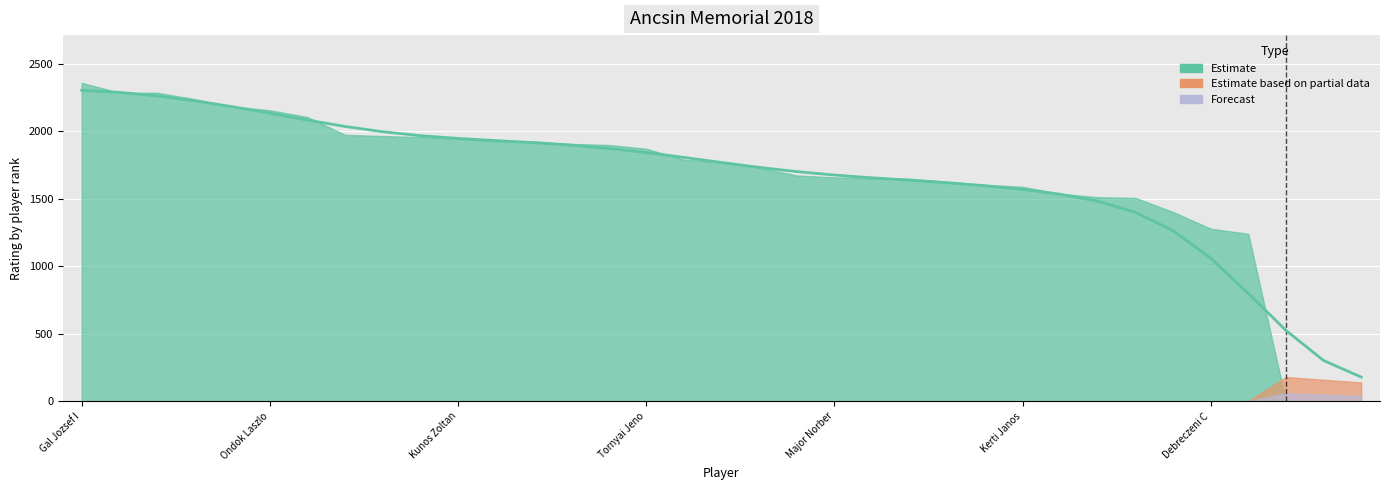

At Bacsi Kristof, list the series in order from smallest to largest.

Estimate based on partial data, Forecast, Estimate